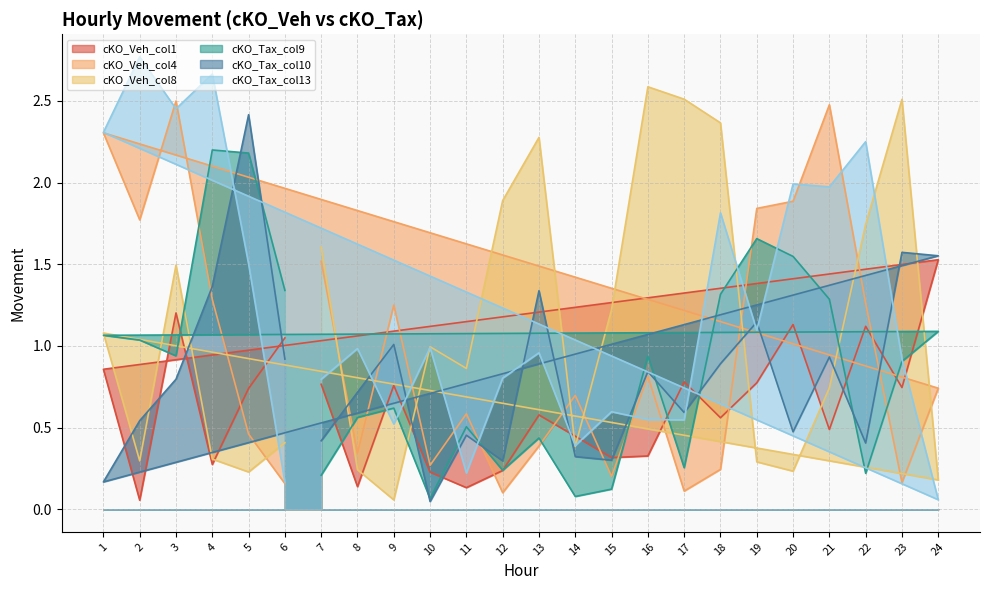

What is the total value across all series at 22?

7.0